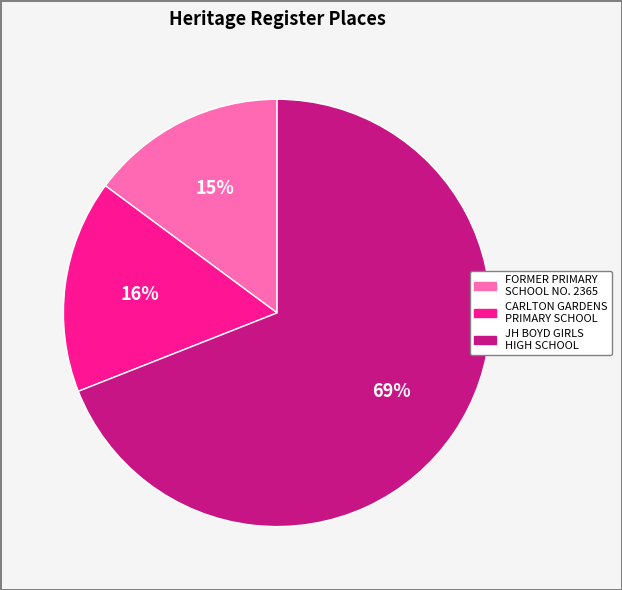

Is there a majority slice in this chart?

Yes